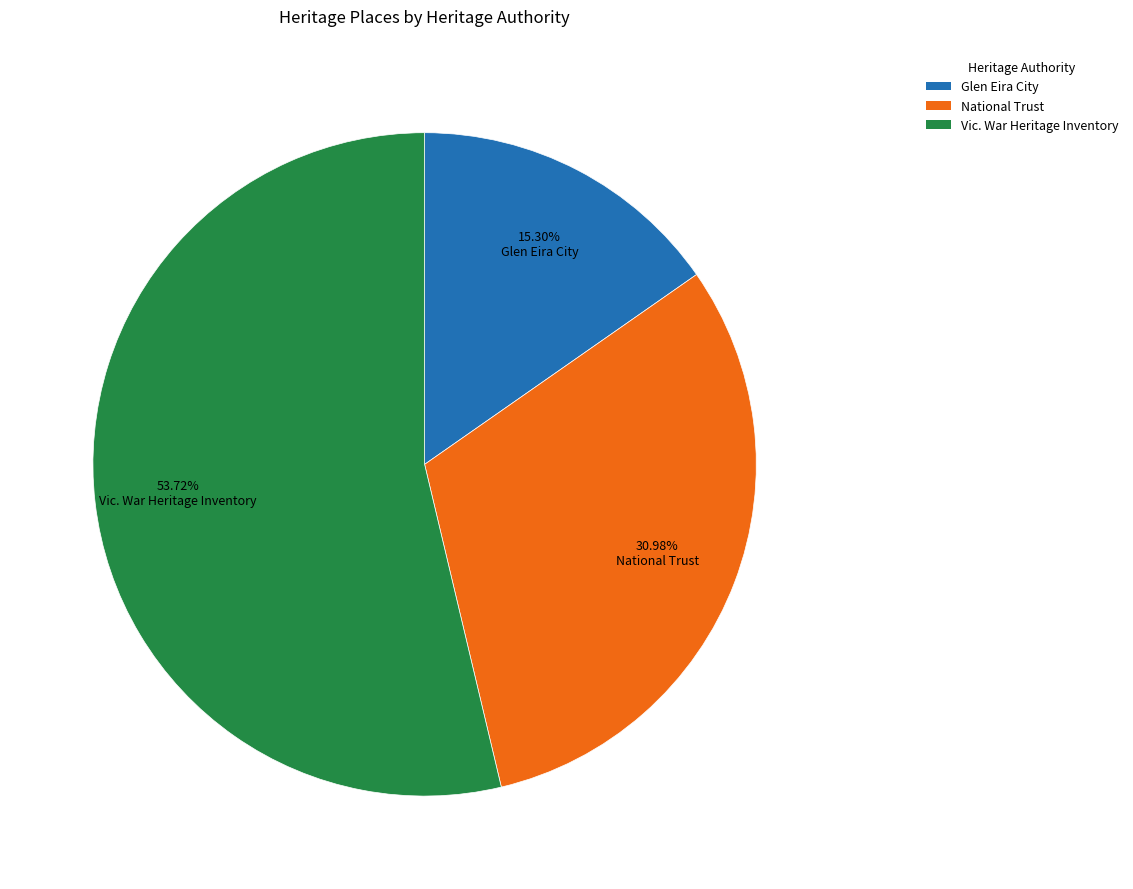

How many slices are in this pie chart?

3